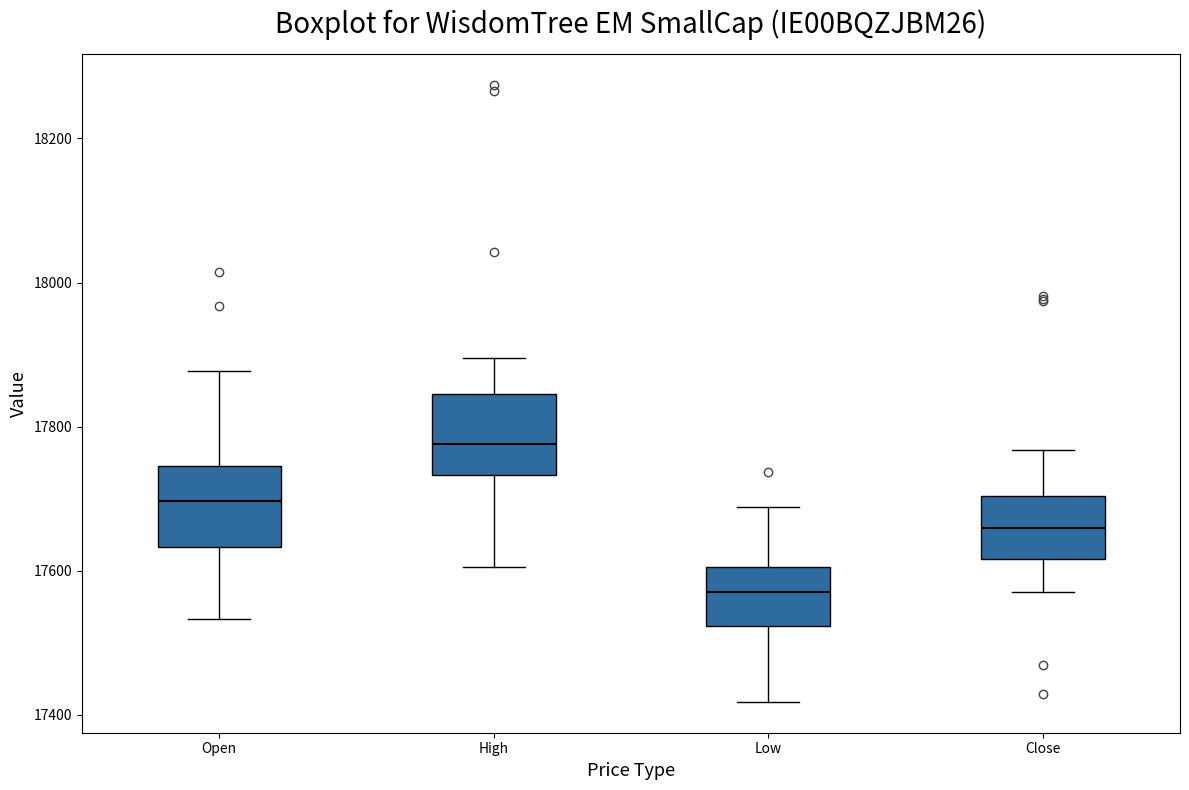

Where is the lower edge of the box for High on the y-axis? The values are not printed on the chart, so give them approximately, as read against the axis.

17740